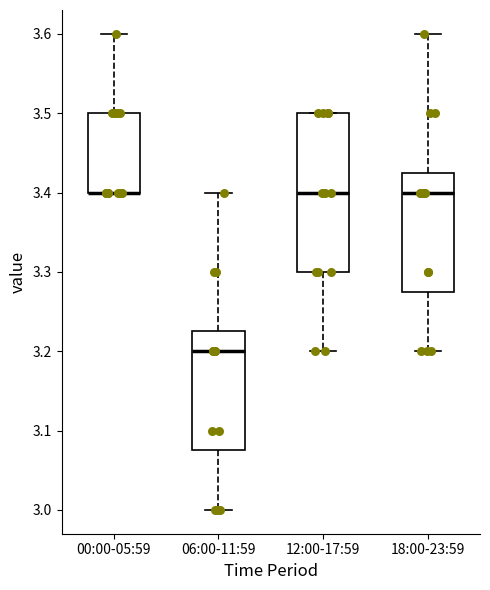

Where does the lower whisker of the box for 06:00-11:59 end on the y-axis? The values are not printed on the chart, so give them approximately, as read against the axis.

3.00